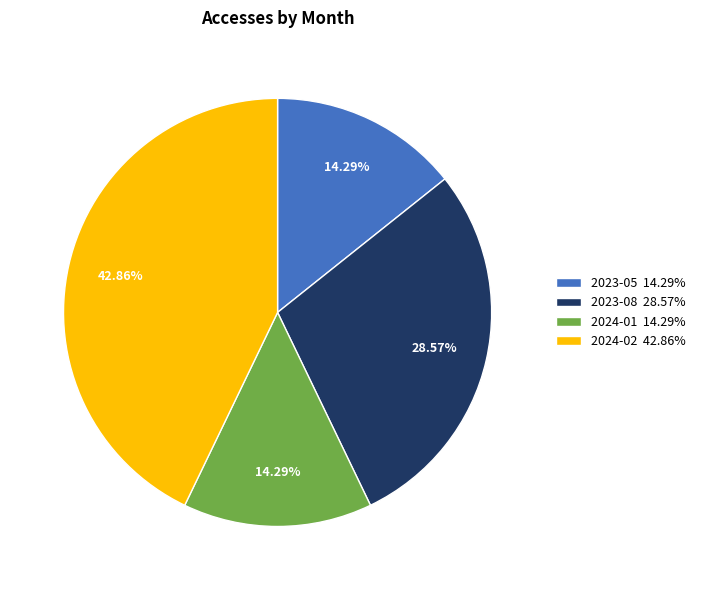

How many slices are in this pie chart?

4